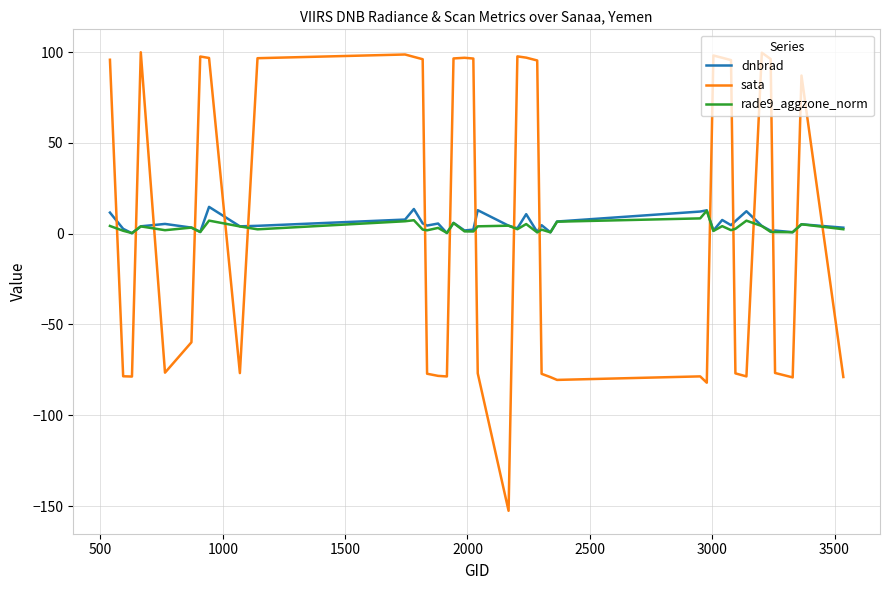

What is the maximum value shown in the chart?

99.9